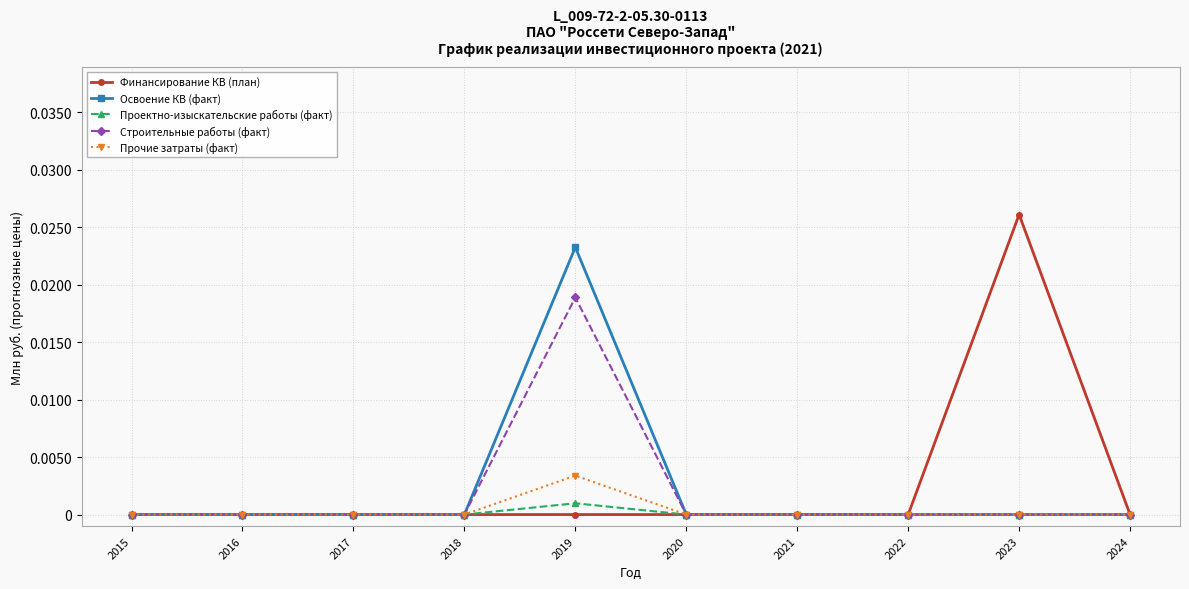

True or false: Прочие затраты (факт) has more than 0 points higher than both neighbors.

True